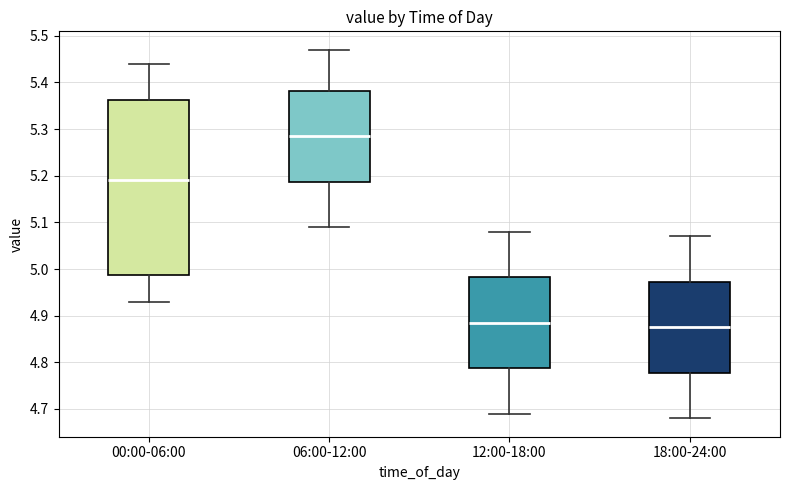

Which box is the tallest, from its lower edge to its upper edge?

00:00-06:00